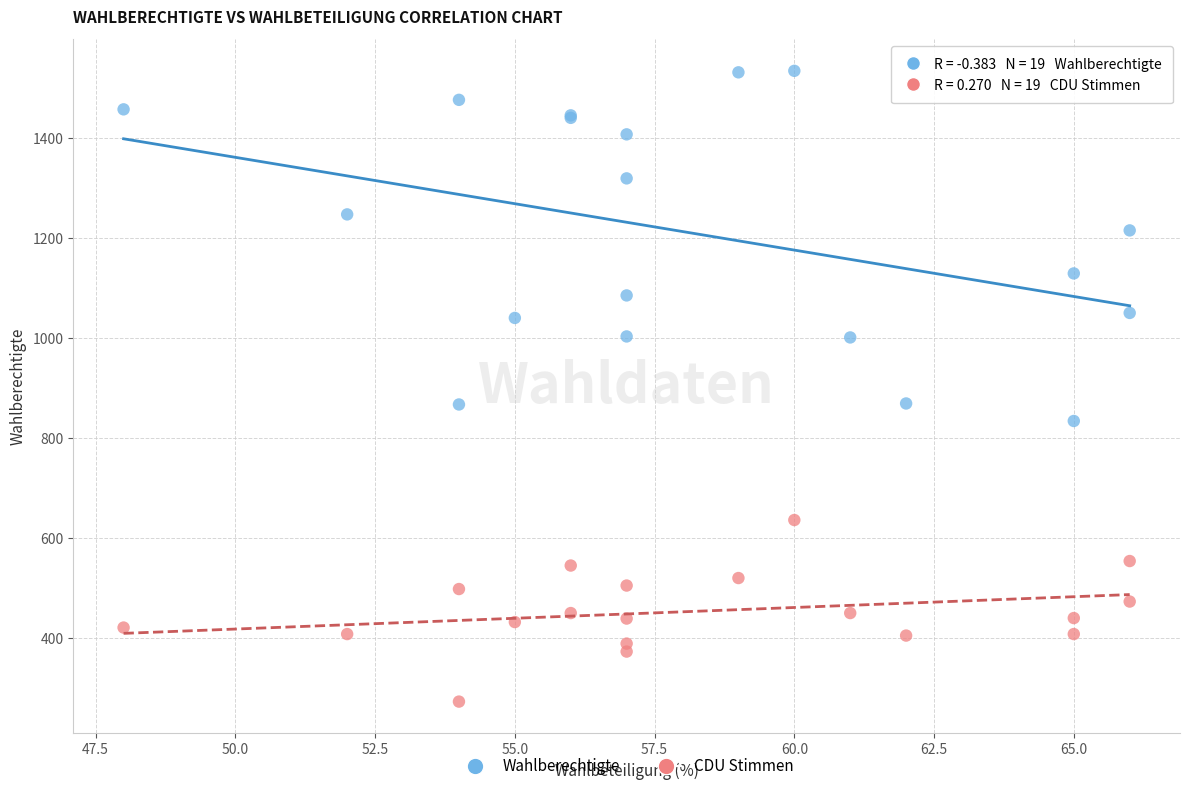

What are all the series names shown in the legend?

Wahlberechtigte, CDU Stimmen